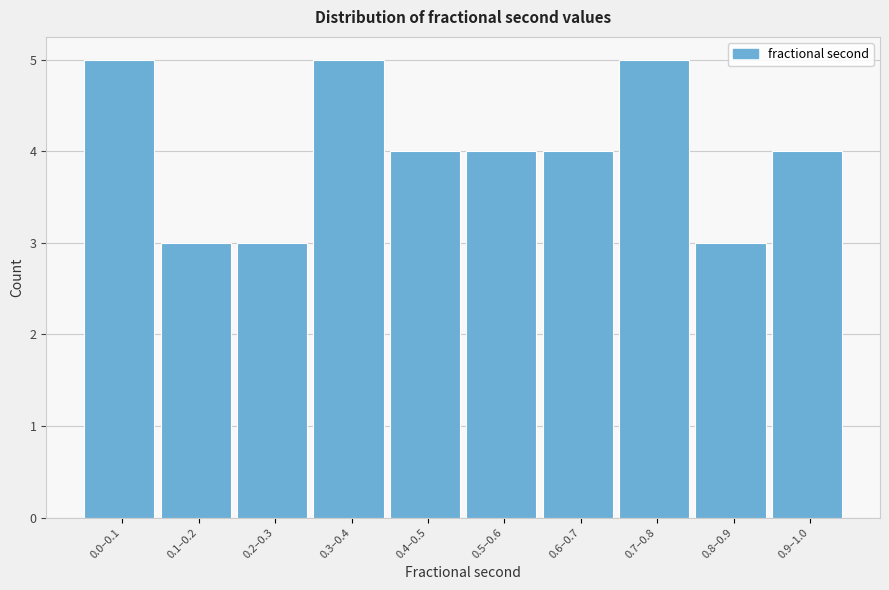

Reading right to left, transcribe all the data shown in this chart.

4	3	5	4	4	4	5	3	3	5